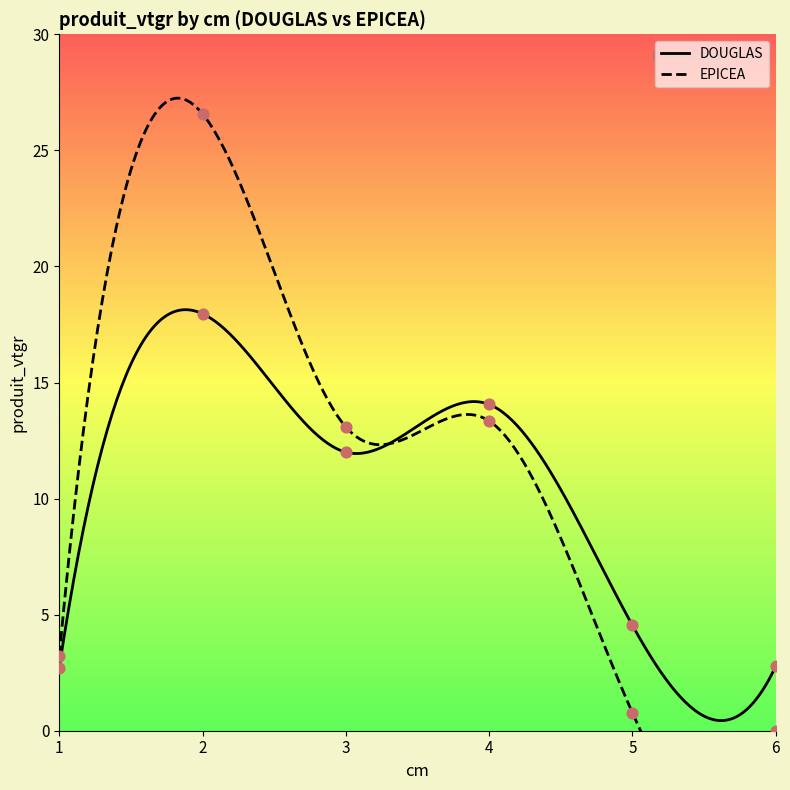

What is the total value across all series at 1?

5.9